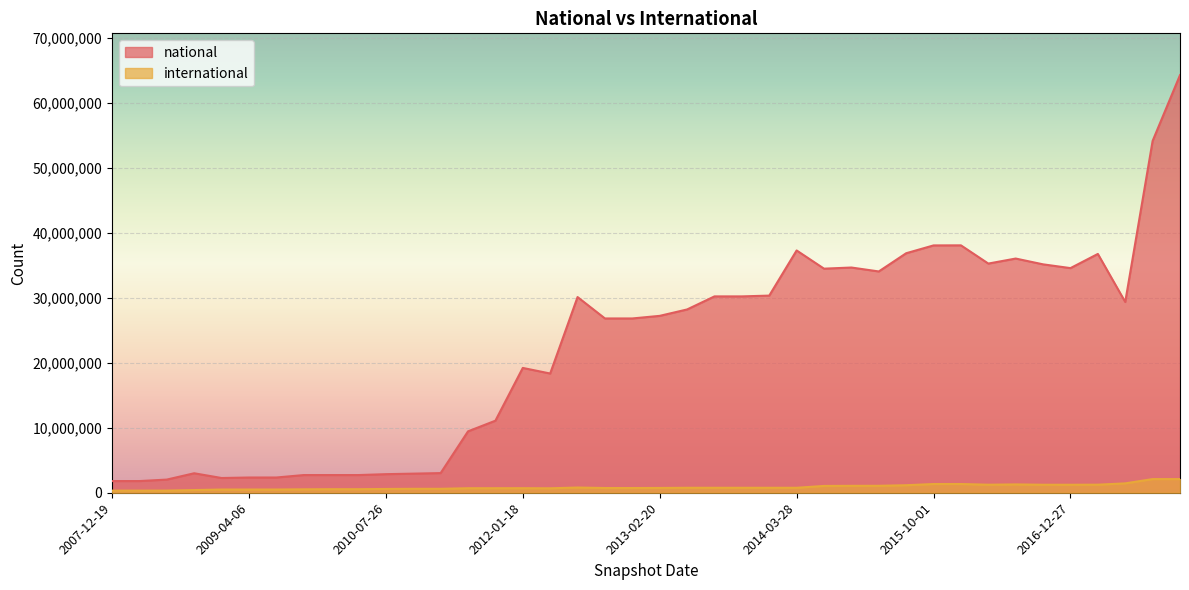

Between 2011-06-10 and 2016-12-27, which is larger?

2016-12-27